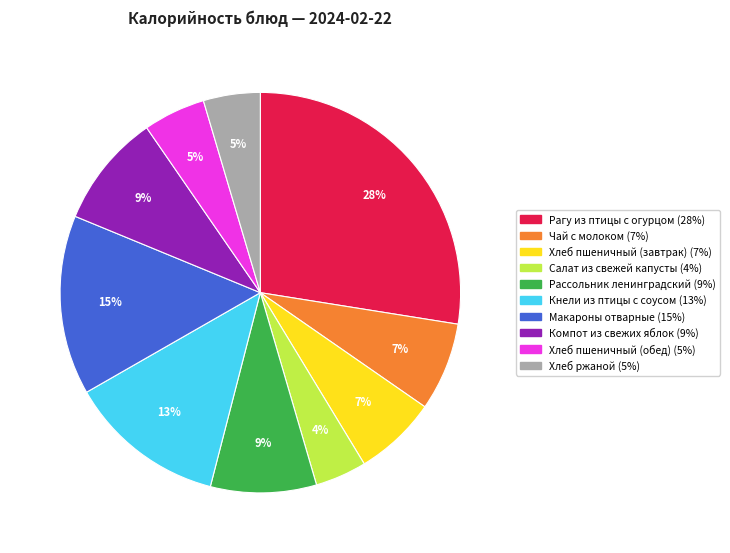

Is there a majority slice in this chart?

No